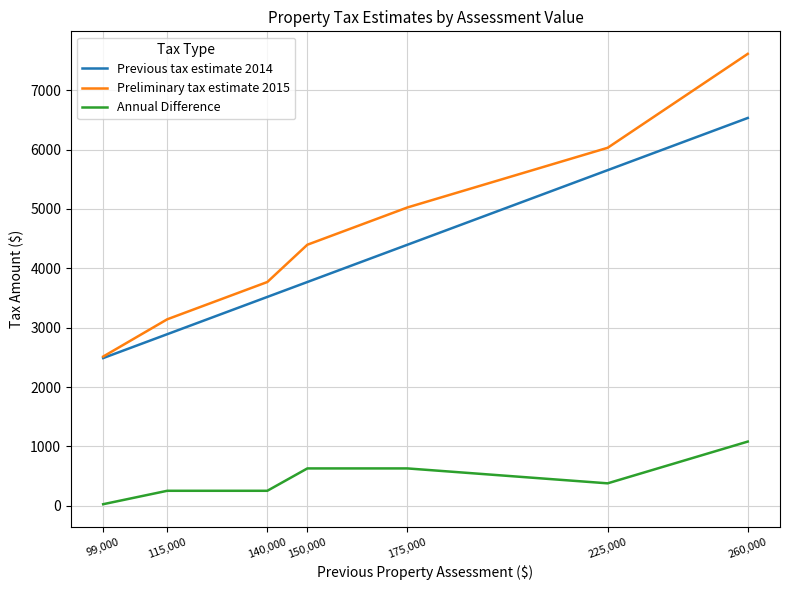

At which label does Previous tax estimate 2014 first exceed 3769?

150,000